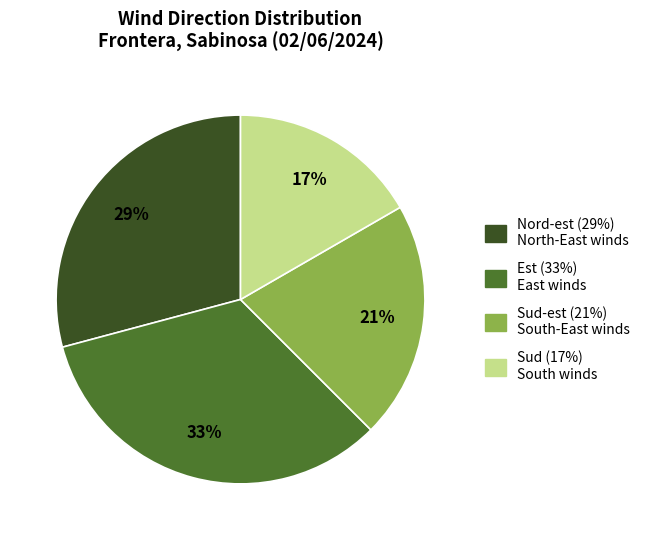

To the nearest percent, what portion does Nord-est (29%) North-East winds represent?

29%